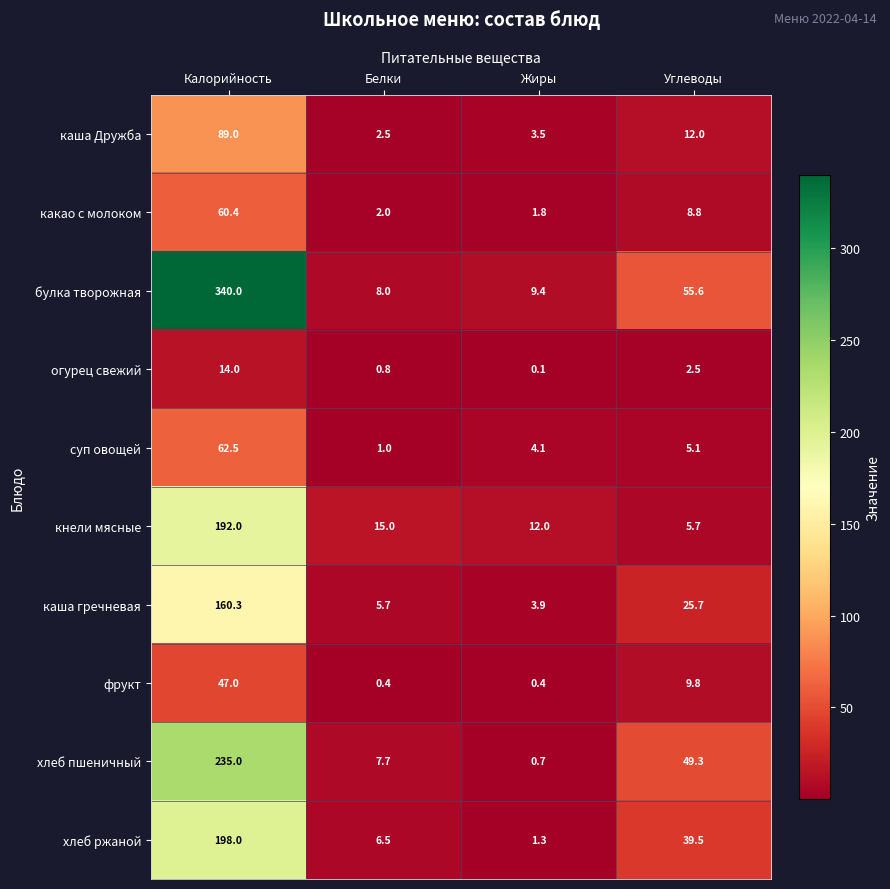

Which category has the highest value in the огурец свежий series?

Калорийность